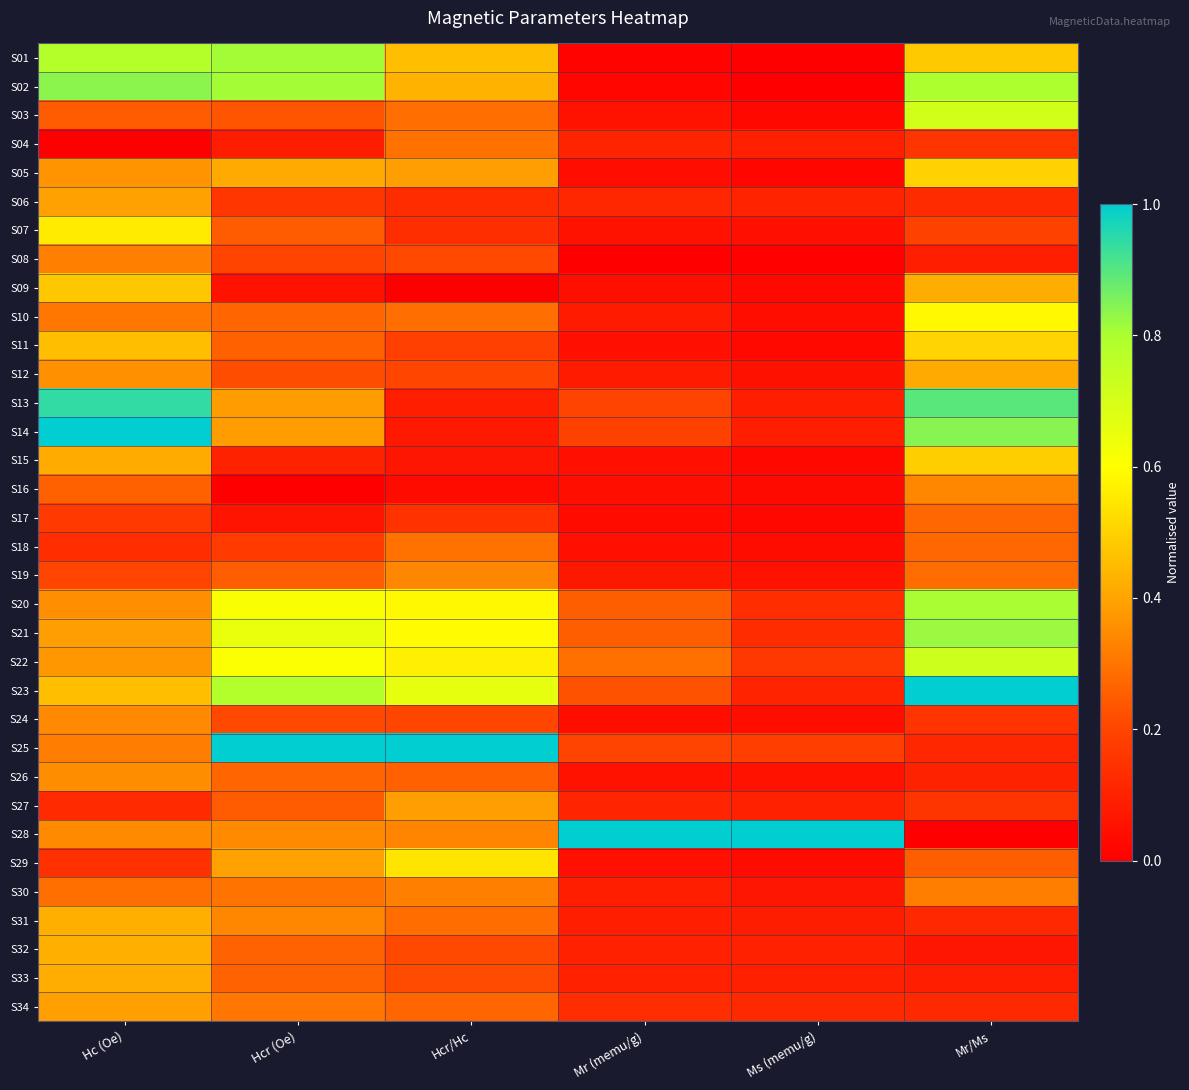

How many categories are shown in the chart?

6